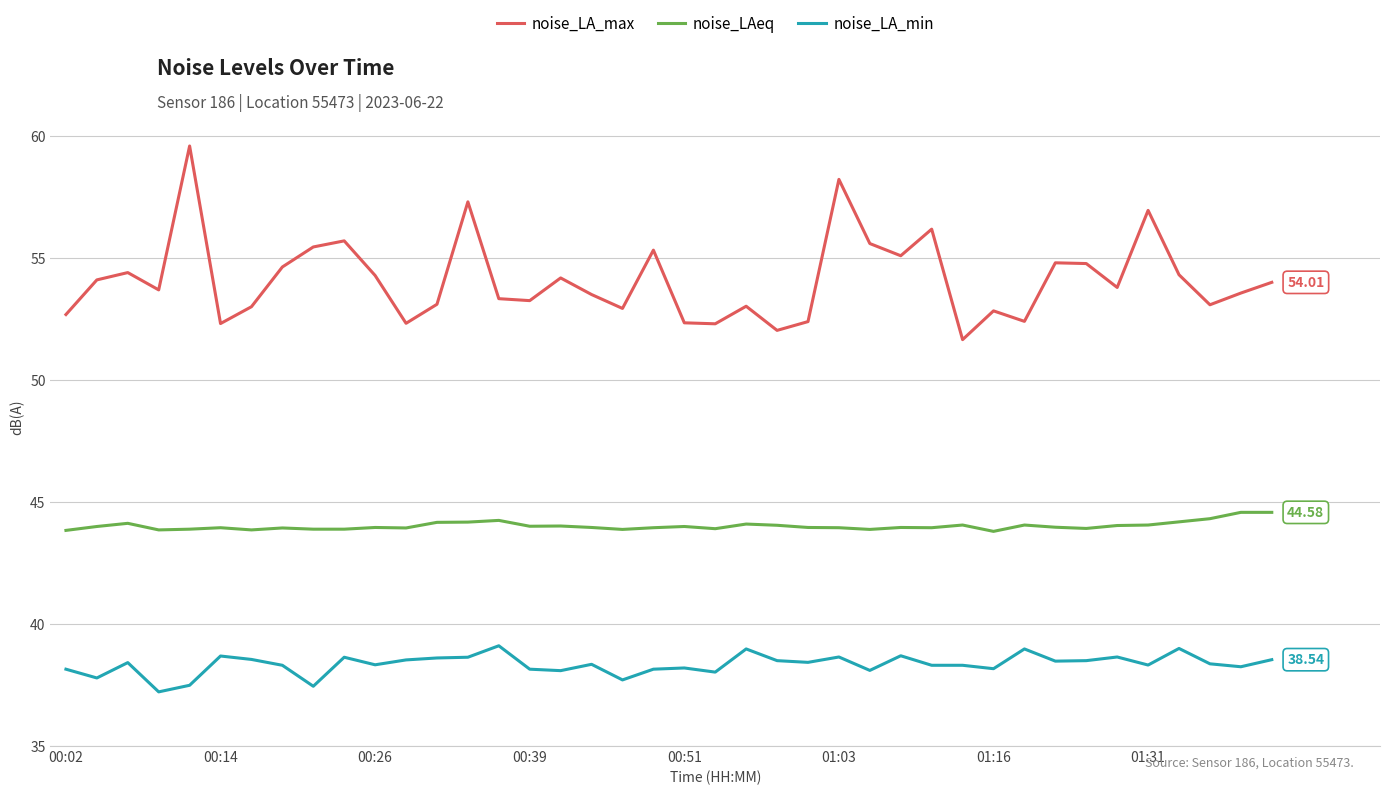

Which series has the widest spread of values?

noise_LA_max